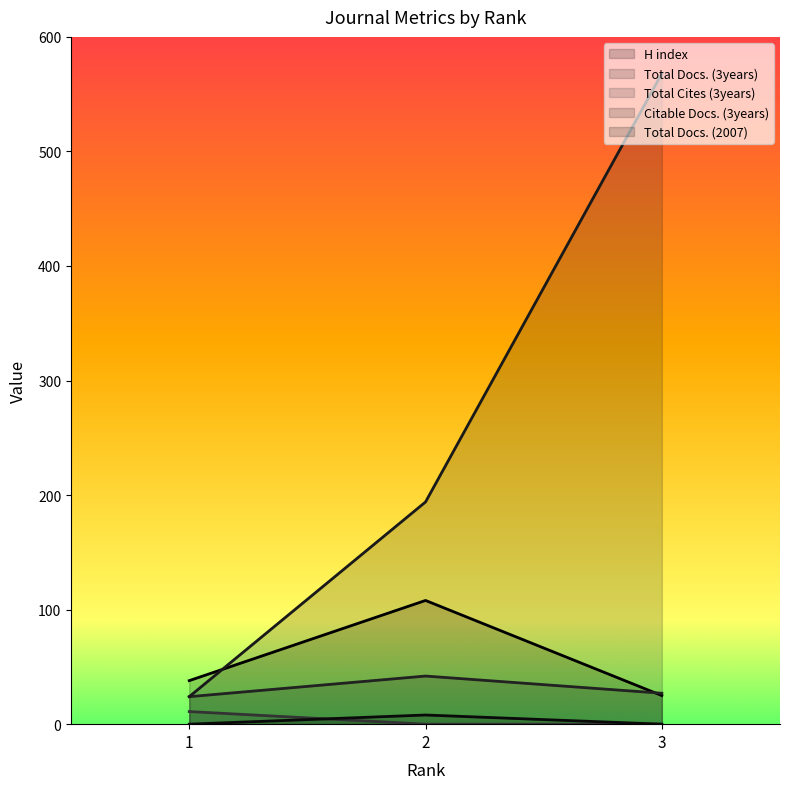

Where is Total Docs. (3years) nearest to the value 33?

3